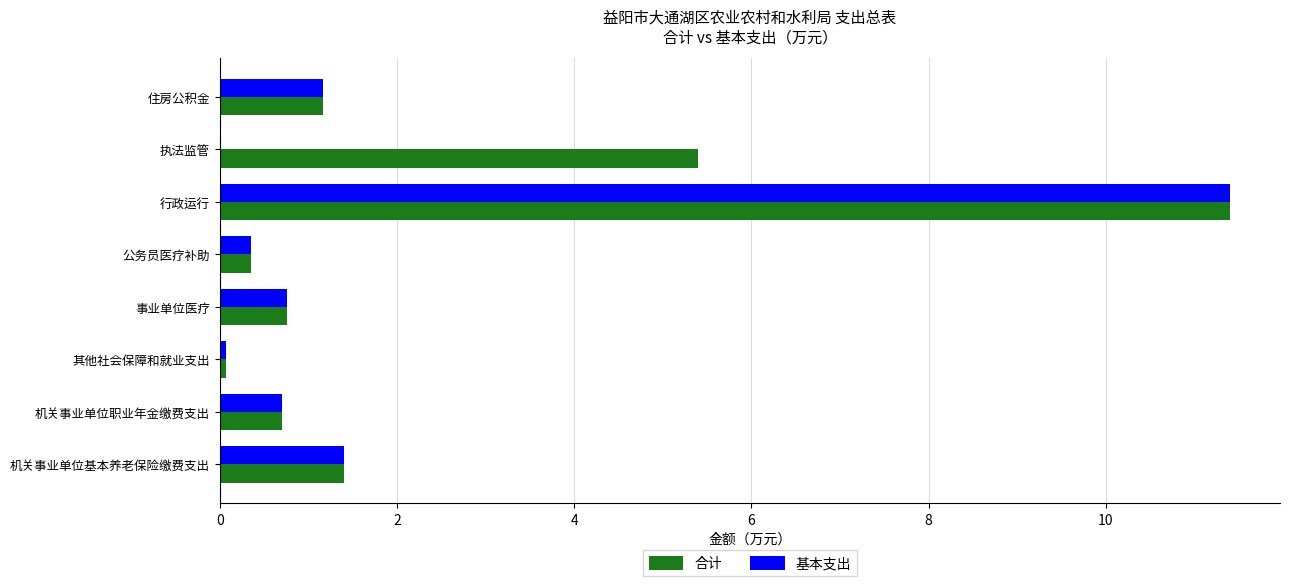

Between 行政运行 and 执法监管, which series saw the biggest shift?

基本支出